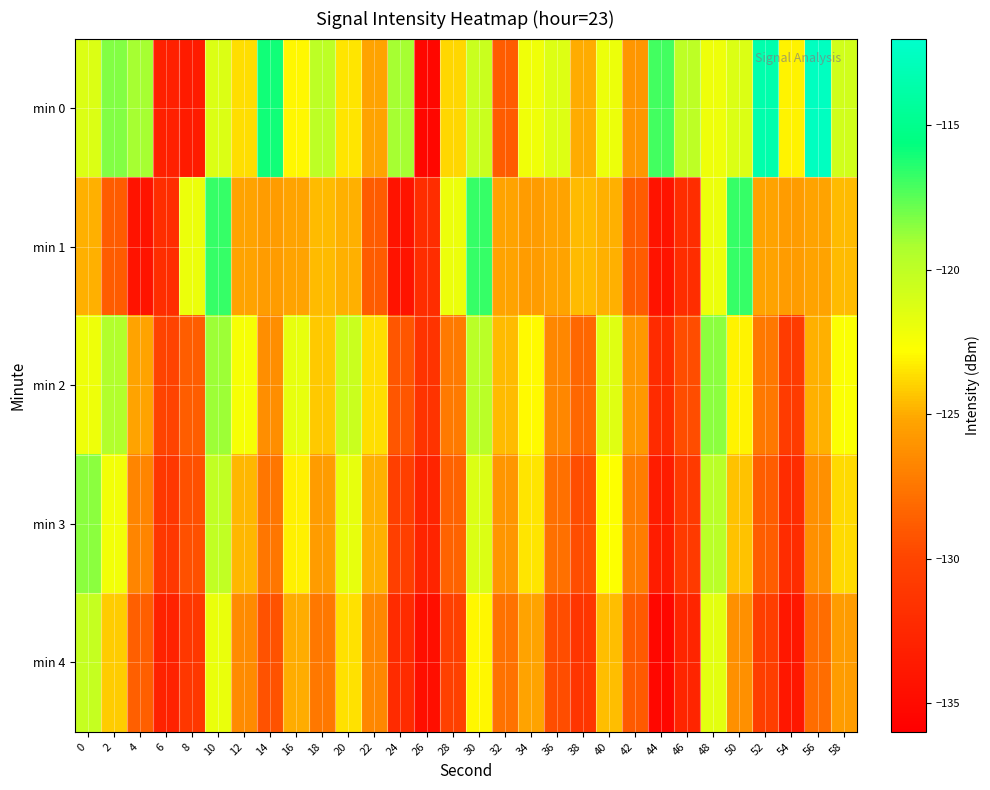

Reading left to right, transcribe all the data shown in this chart.

min 0: 0=-121.2	2=-118.3	4=-119.0	6=-133.1	8=-133.6	10=-121.3	12=-123.7	14=-116.0	16=-123.0	18=-119.9	20=-123.5	22=-125.3	24=-119.1	26=-135.3	28=-123.9	30=-120.5	32=-128.9	34=-122.2	36=-121.3	38=-124.9	40=-122.0	42=-125.9	44=-117.0	46=-120.0	48=-122.1	50=-121.3	52=-113.5	54=-123.1	56=-112.6	58=-120.7
min 1: 0=-124.9	2=-128.8	4=-134.3	6=-132.1	8=-122.0	10=-116.7	12=-125.3	14=-125.6	16=-125.2	18=-124.6	20=-124.9	22=-128.8	24=-134.3	26=-132.1	28=-122.0	30=-116.7	32=-125.3	34=-125.6	36=-125.2	38=-124.6	40=-124.9	42=-128.8	44=-134.3	46=-132.1	48=-122.0	50=-116.7	52=-125.3	54=-125.6	56=-125.2	58=-124.6
min 2: 0=-122.1	2=-119.5	4=-125.3	6=-130.1	8=-128.7	10=-118.9	12=-122.5	14=-126.3	16=-121.8	18=-124.2	20=-120.5	22=-123.7	24=-129.1	26=-131.5	28=-127.3	30=-119.8	32=-124.6	34=-122.9	36=-126.7	38=-128.3	40=-121.4	42=-125.8	44=-132.2	46=-129.6	48=-118.5	50=-123.1	52=-127.4	54=-130.8	56=-124.9	58=-122.6
min 3: 0=-118.5	2=-122.3	4=-126.8	6=-131.2	8=-129.4	10=-120.1	12=-124.7	14=-127.5	16=-123.2	18=-125.6	20=-121.8	22=-124.9	24=-130.4	26=-132.8	28=-128.5	30=-121.2	32=-125.9	34=-123.5	36=-127.8	38=-129.6	40=-122.7	42=-127.1	44=-133.5	46=-130.9	48=-119.8	50=-124.4	52=-128.7	54=-132.1	56=-126.2	58=-123.8
min 4: 0=-120.3	2=-124.1	4=-128.6	6=-133.0	8=-131.2	10=-121.9	12=-126.5	14=-129.3	16=-125.0	18=-127.4	20=-123.6	22=-126.7	24=-132.2	26=-134.6	28=-130.3	30=-123.0	32=-127.7	34=-125.3	36=-129.6	38=-131.4	40=-124.5	42=-128.9	44=-135.3	46=-132.7	48=-121.6	50=-126.2	52=-130.5	54=-133.9	56=-128.0	58=-125.6